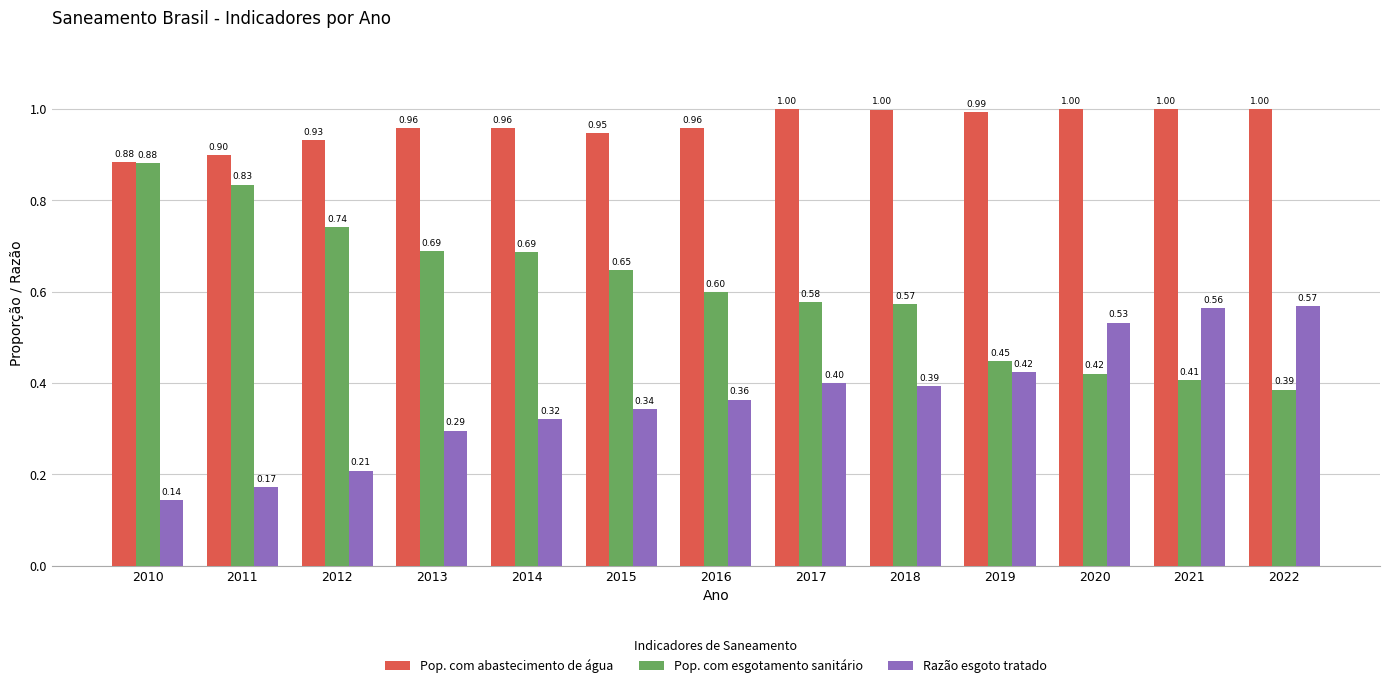

Where is Pop. com esgotamento sanitário nearest to the value 0?

2022